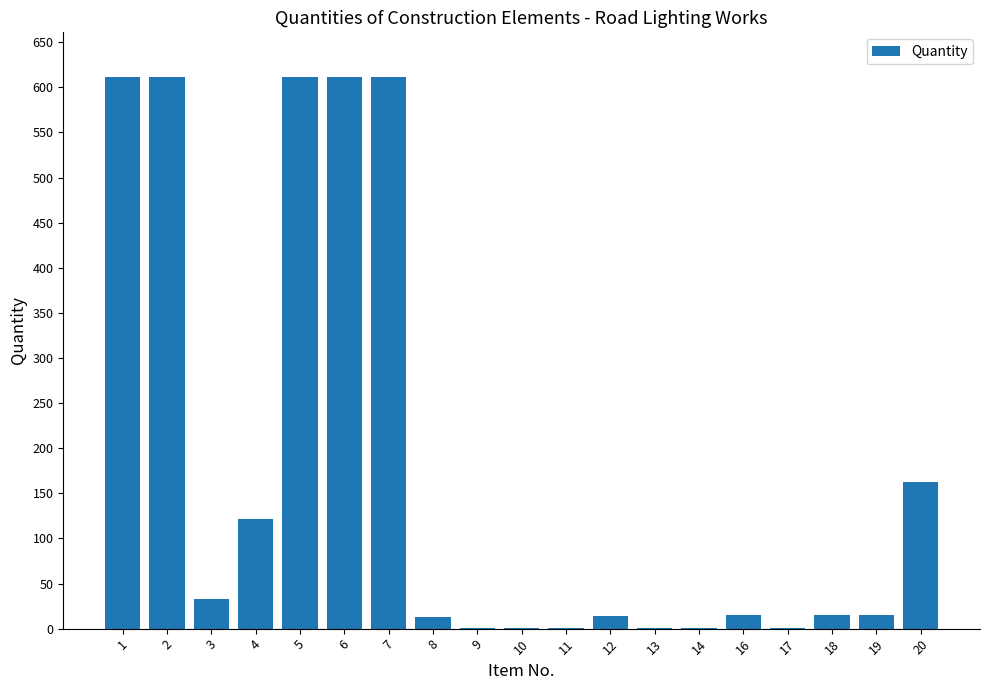

What is the change in value from 10 to 20?

+162